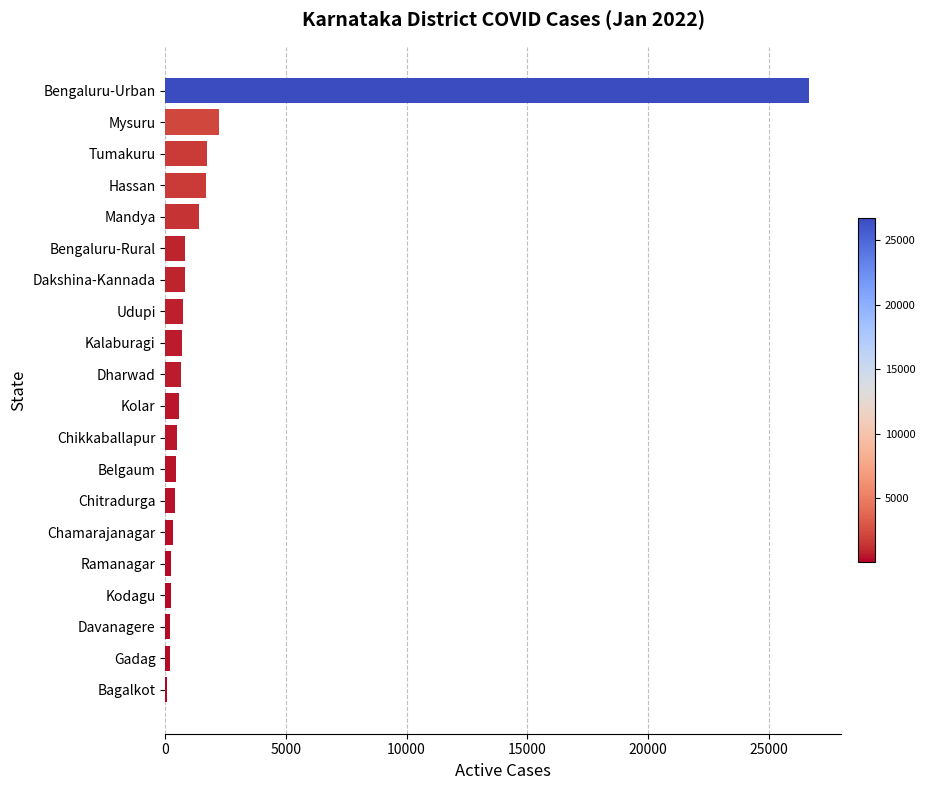

Which label corresponds to the largest value in the chart?

Bengaluru-Urban